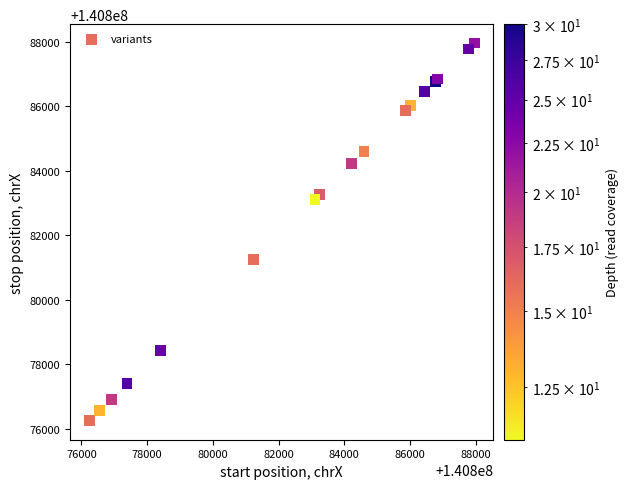

What Y value in the scatter plot is closest to 140882097?

140881237